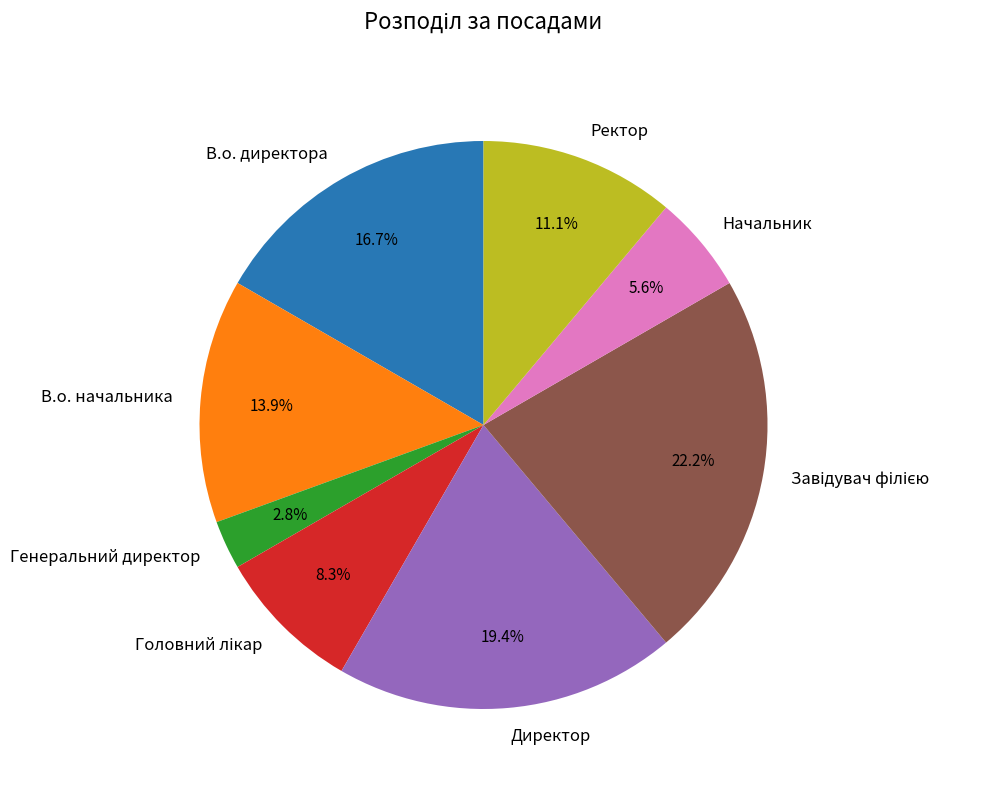

Between В.о. директора and Генеральний директор, which is larger?

В.о. директора